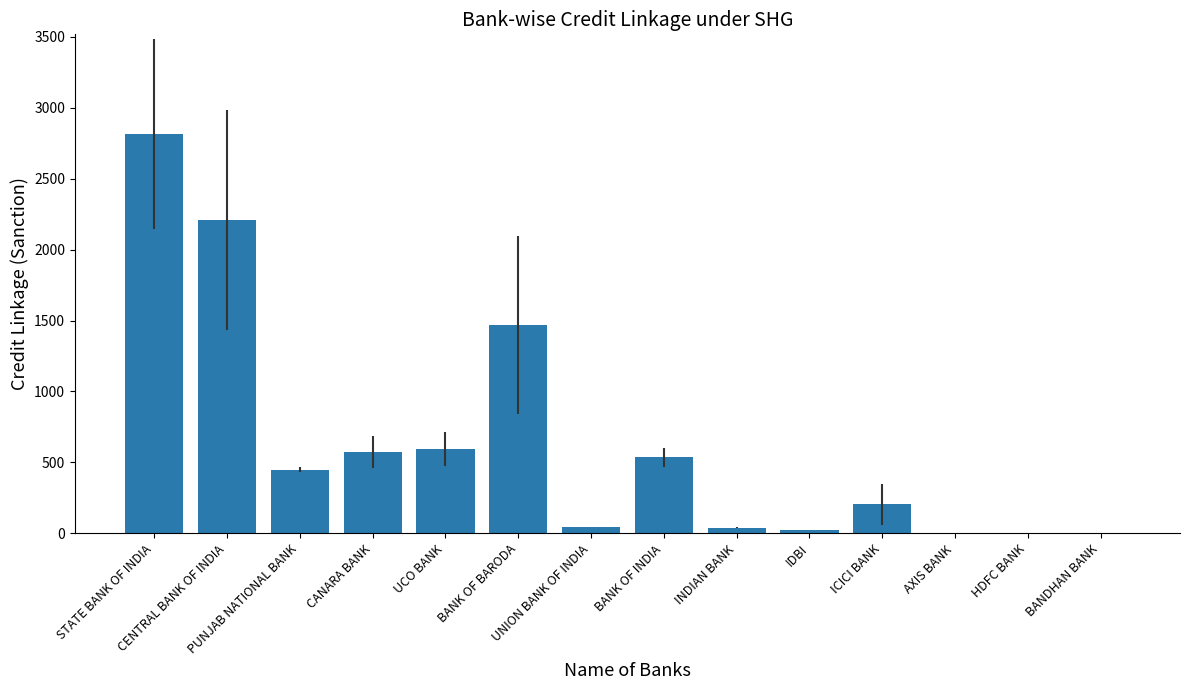

True or false: the data shows -1305 at HDFC BANK.

False